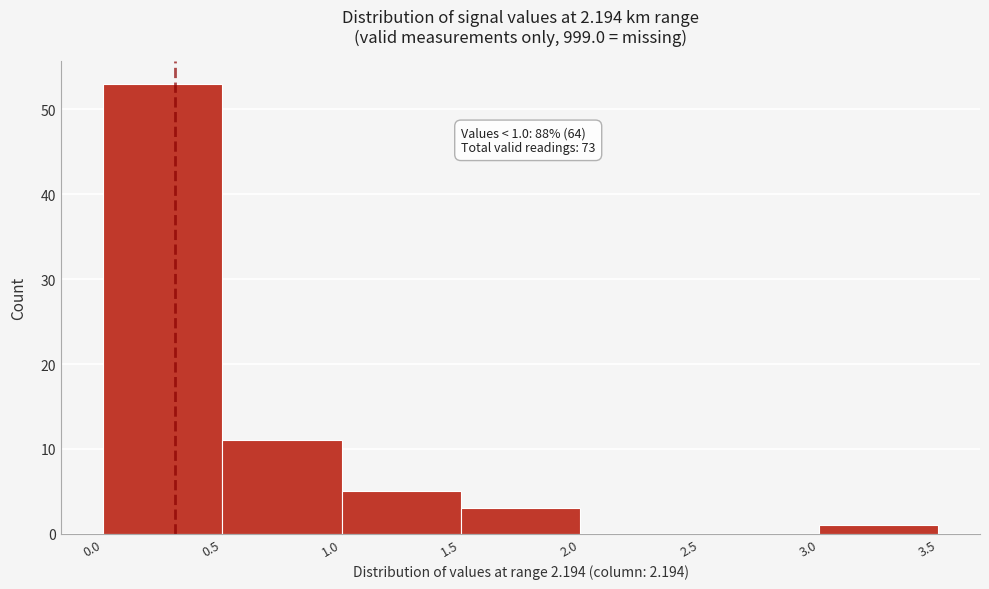

Over which range of the x-axis is the bar tallest?

0.0 to 0.5